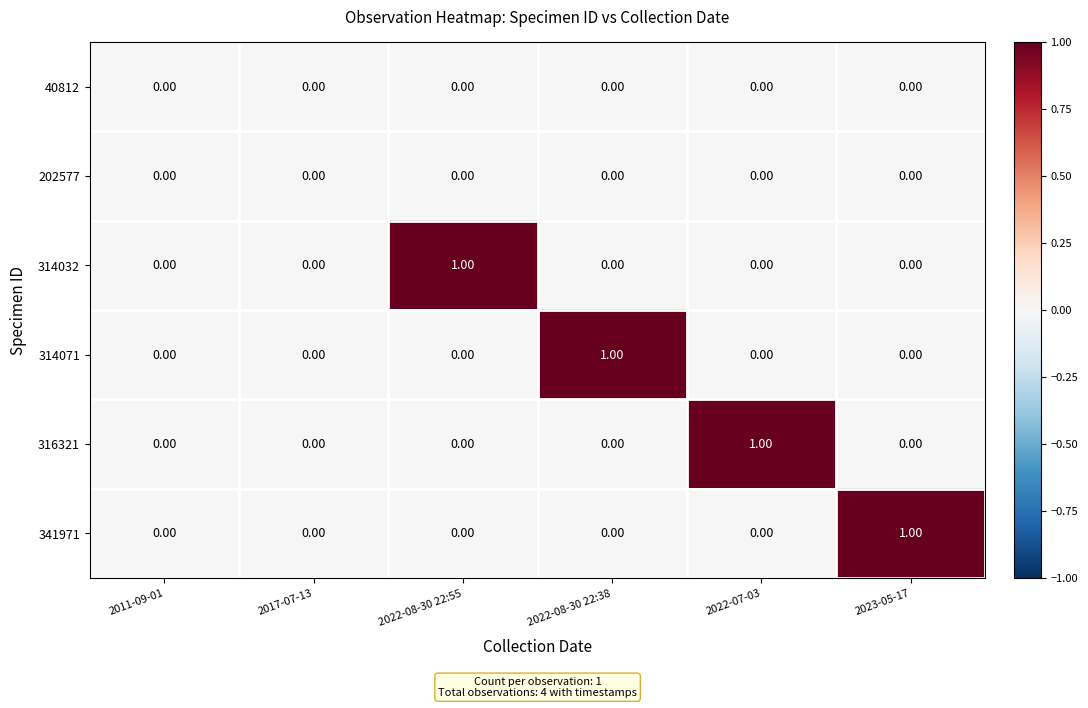

Which series changed the most between 2017-07-13 and 2022-08-30 22:38?

314071